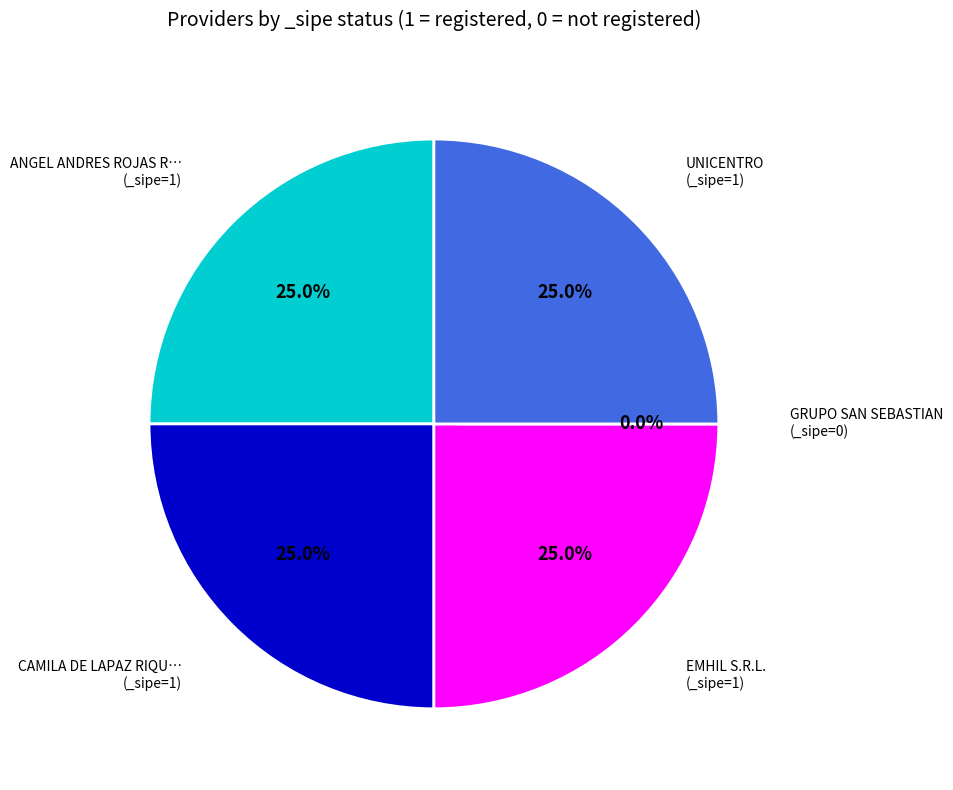

To the nearest percent, what is the combined percentage of CAMILA DE LAPAZ RIQUELME and GRUPO SAN SEBASTIAN?

25%